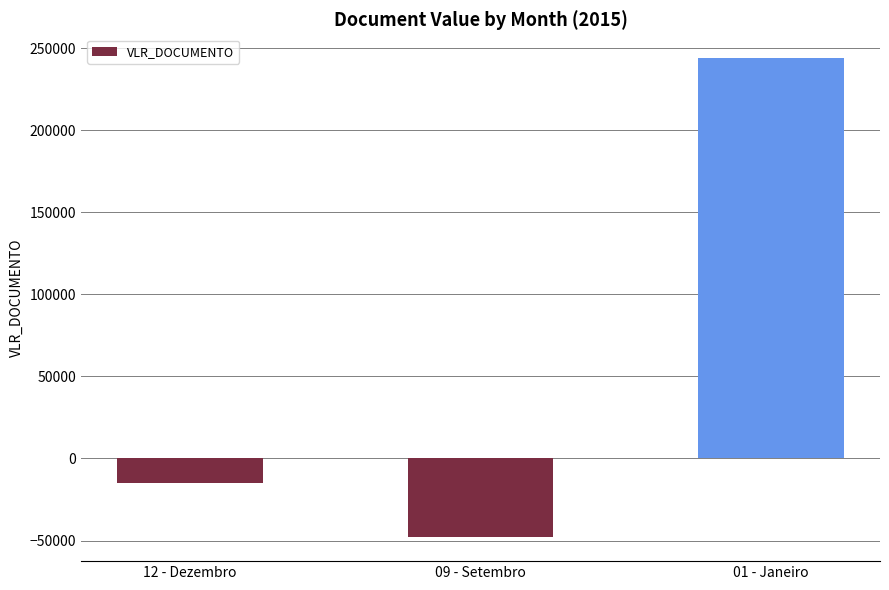

What is the change in value from 09 - Setembro to 01 - Janeiro?

+291871.3